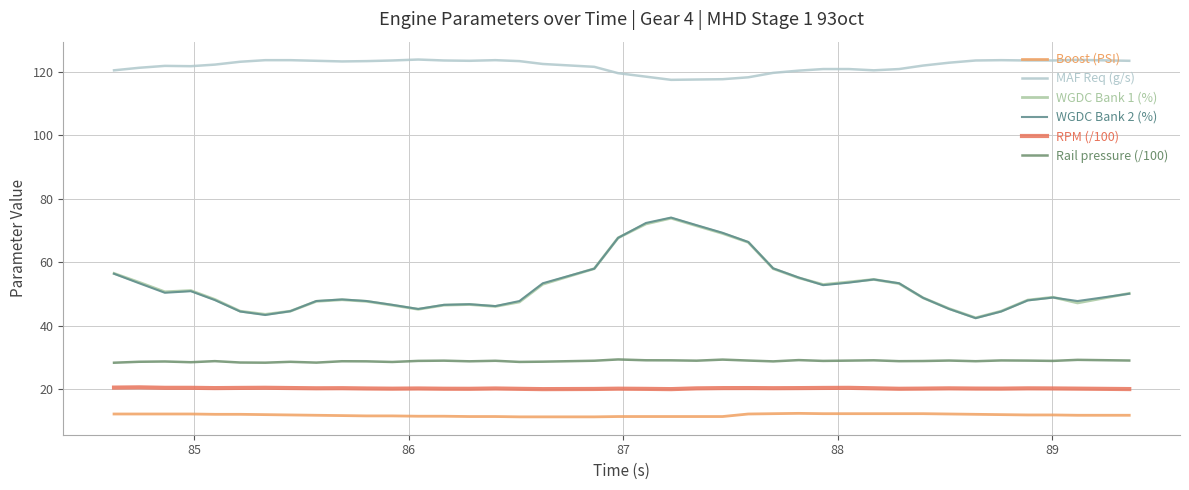

Reading left to right, what are all the values shown in this chart?

Boost (PSI): 12.2	12.2	12.2	12.2	12.1	12.1	12.0	11.9	11.8	11.7	11.6	11.6	11.5	11.5	11.4	11.4	11.3	11.3	11.3	11.4	11.4	11.4	11.4	11.4	12.2	12.3	12.4	12.3	12.3	12.3	12.3	12.3	12.2	12.1	12.0	11.9	11.9	11.8	11.8
MAF Req (g/s): 120.5	121.3	121.9	121.8	122.3	123.2	123.7	123.7	123.5	123.3	123.4	123.6	123.9	123.6	123.5	123.7	123.4	122.5	121.6	119.6	118.5	117.5	117.6	117.7	118.3	119.7	120.4	120.9	120.9	120.5	120.9	122.0	122.9	123.6	123.7	123.6	123.6	123.8	123.5
WGDC Bank 1 (%): 56.5	53.7	50.7	51.1	48.3	44.6	43.6	44.6	47.7	48.2	47.7	46.5	45.2	46.5	46.7	46.1	47.5	53.1	58.0	67.7	72.1	73.9	71.5	69.1	66.3	58.0	55.1	53.0	53.8	54.6	53.3	48.8	45.4	42.5	44.6	48.1	49.0	47.2	50.2
WGDC Bank 2 (%): 56.4	53.4	50.4	50.9	48.1	44.5	43.4	44.6	47.8	48.3	47.8	46.6	45.3	46.6	46.8	46.2	47.8	53.4	58.0	67.7	72.4	74.1	71.7	69.3	66.4	58.1	55.2	52.8	53.6	54.6	53.4	48.8	45.3	42.4	44.5	48.0	48.9	47.8	50.1
RPM (/100): 20.5	20.6	20.4	20.4	20.4	20.4	20.5	20.4	20.3	20.3	20.2	20.2	20.2	20.2	20.1	20.2	20.1	20.0	20.1	20.2	20.1	20.0	20.3	20.4	20.4	20.3	20.4	20.4	20.4	20.3	20.1	20.2	20.3	20.2	20.2	20.3	20.2	20.2	20.1
Rail pressure (/100): 28.4	28.7	28.7	28.5	28.9	28.4	28.4	28.6	28.4	28.8	28.8	28.6	28.9	29.0	28.8	29.0	28.6	28.7	29.0	29.4	29.1	29.1	29.0	29.3	29.0	28.8	29.2	28.9	29.0	29.1	28.8	28.9	29.0	28.8	29.1	29.0	28.9	29.3	29.1